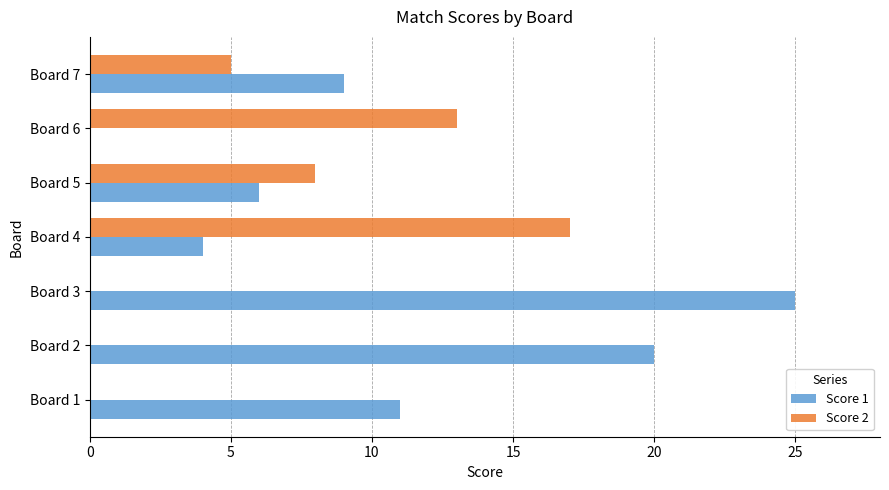

Count the number of categories in the chart.

7